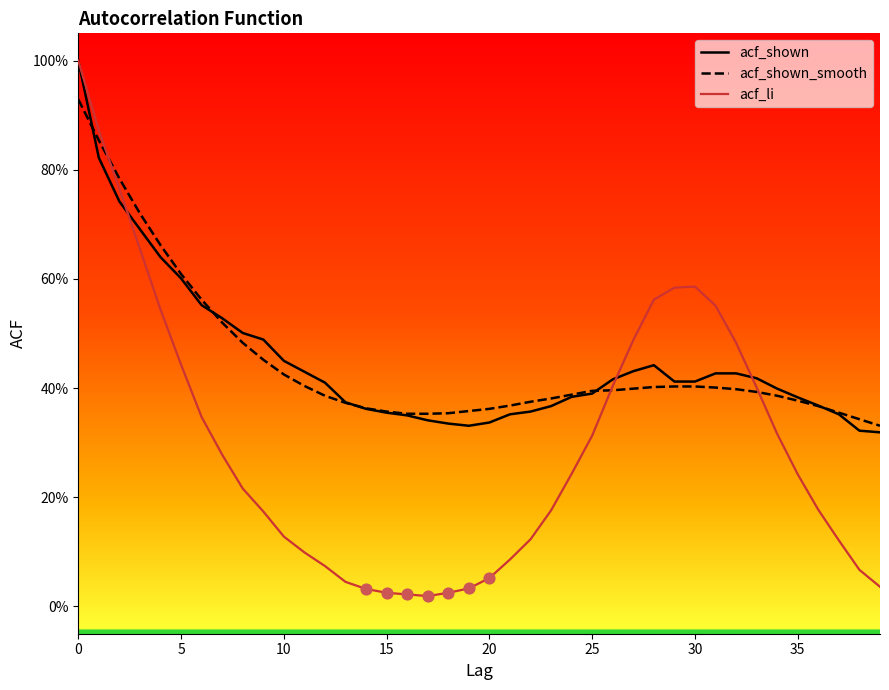

What are all the series names shown in the legend?

acf_shown, acf_shown_smooth, acf_li